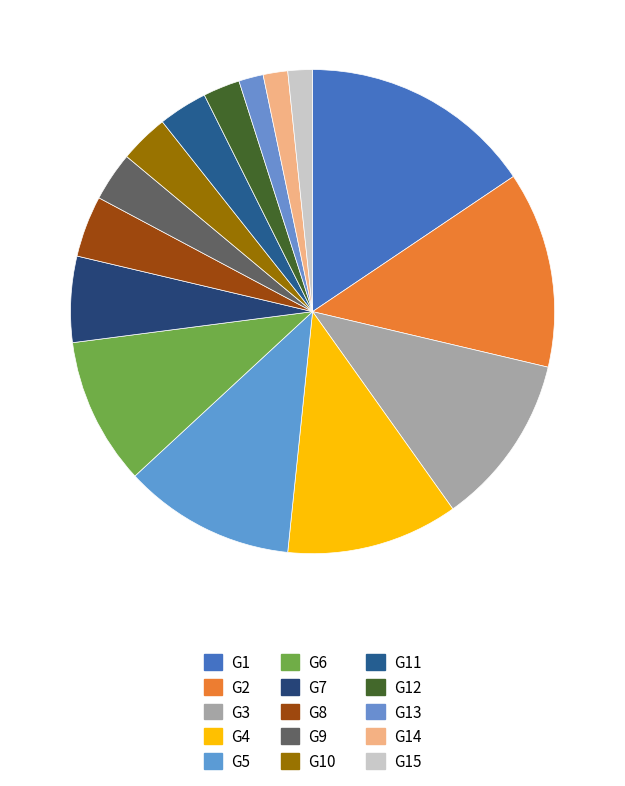

Does G7 account for over 50% of the chart?

No